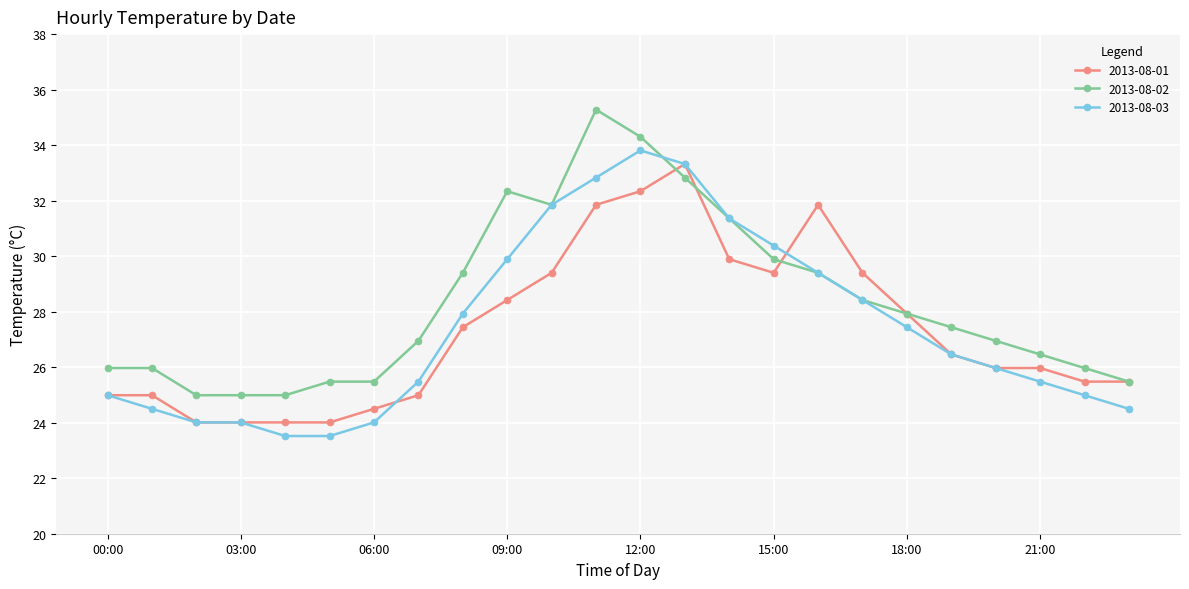

True or false: 2013-08-03 has more than 2 points higher than both neighbors.

False